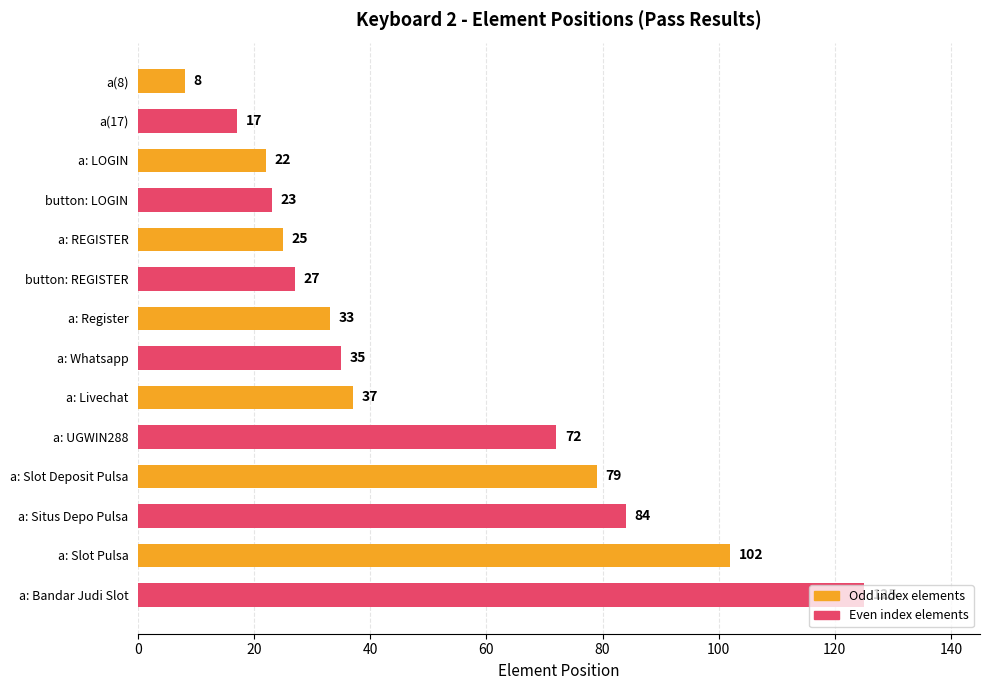

What is the change in value from button: LOGIN to a: Register?

+10